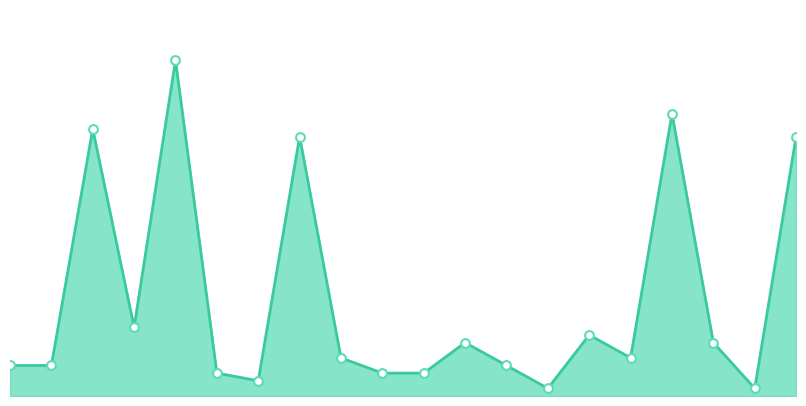

Which series contains the highest Y value?

Weeks on Chart line